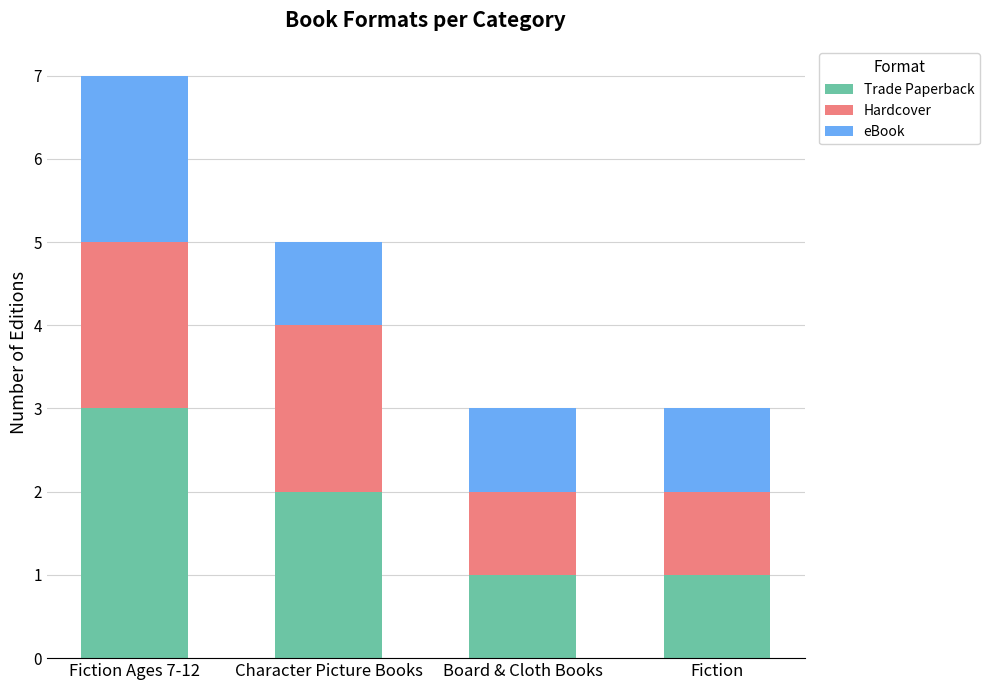

Is it true that Trade Paperback equals 0 at Fiction?

False